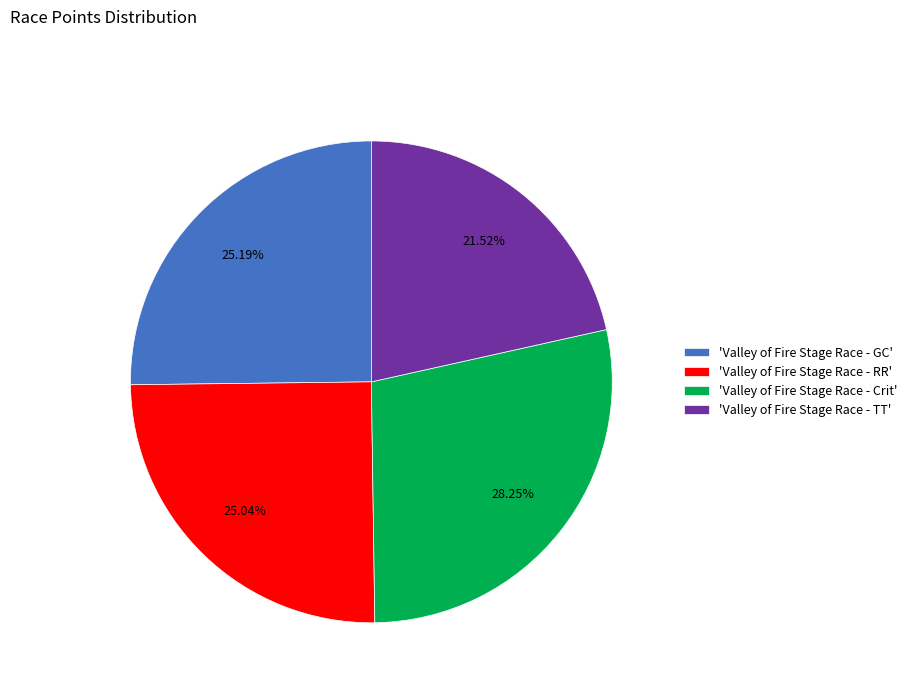

What is the smallest slice in the pie chart?

'Valley of Fire Stage Race - TT'